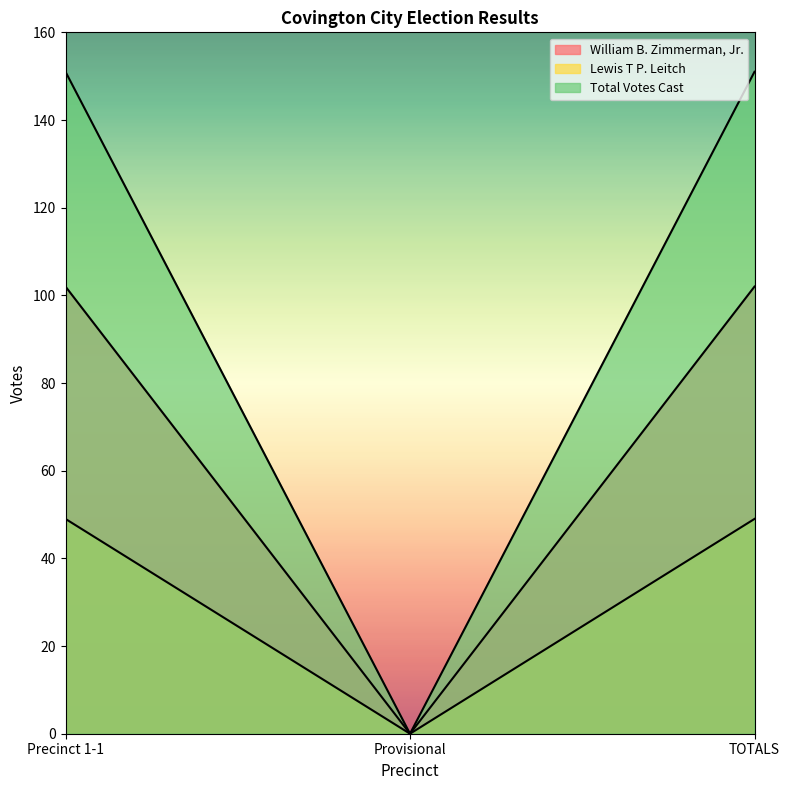

Which has a higher value, Provisional or Precinct 1-1?

Precinct 1-1